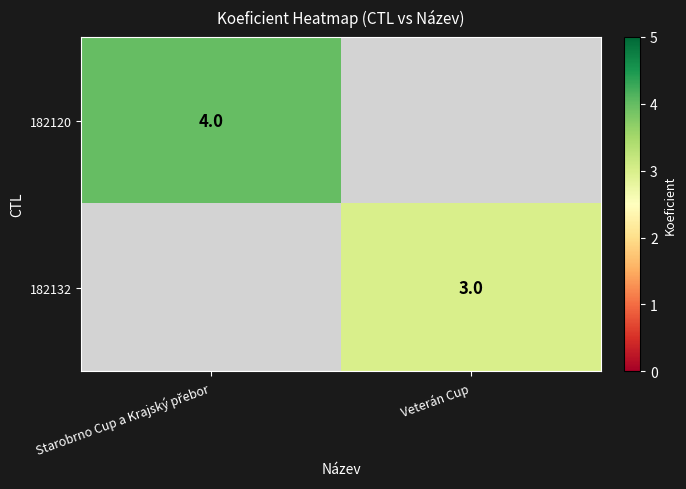

True or false: 182132 has a value of 3 at Veterán Cup.

True